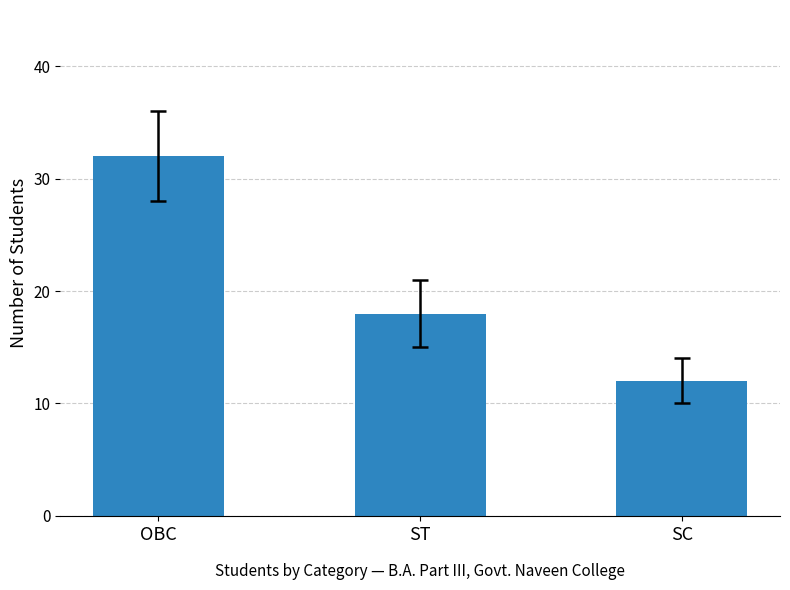

Rank the categories by value from lowest to highest.

SC, ST, OBC